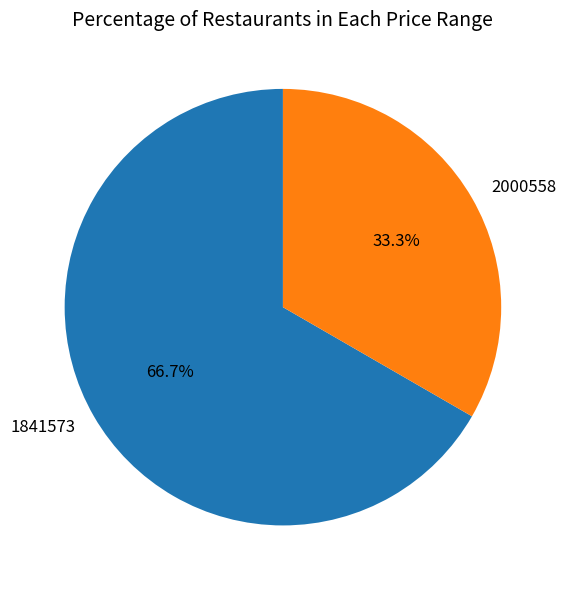

Which category has the biggest portion of the pie?

1841573